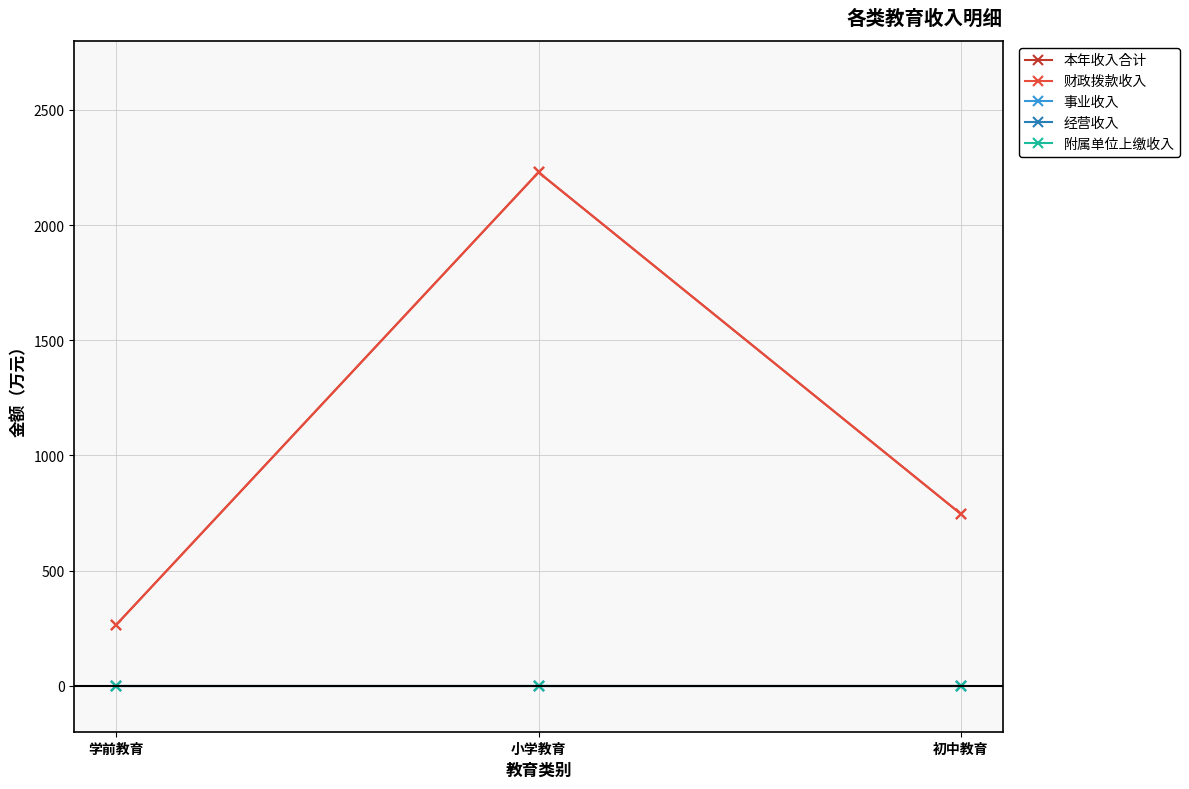

Is this an area chart (filled region under the line)?

No